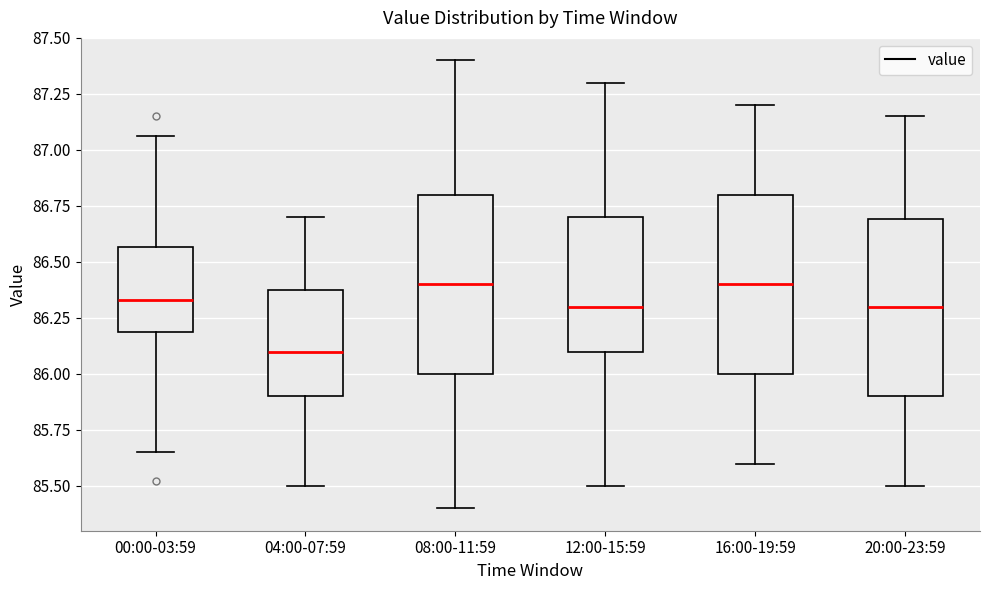

Where does the upper whisker of the box for 16:00-19:59 end on the y-axis? The values are not printed on the chart, so give them approximately, as read against the axis.

87.20